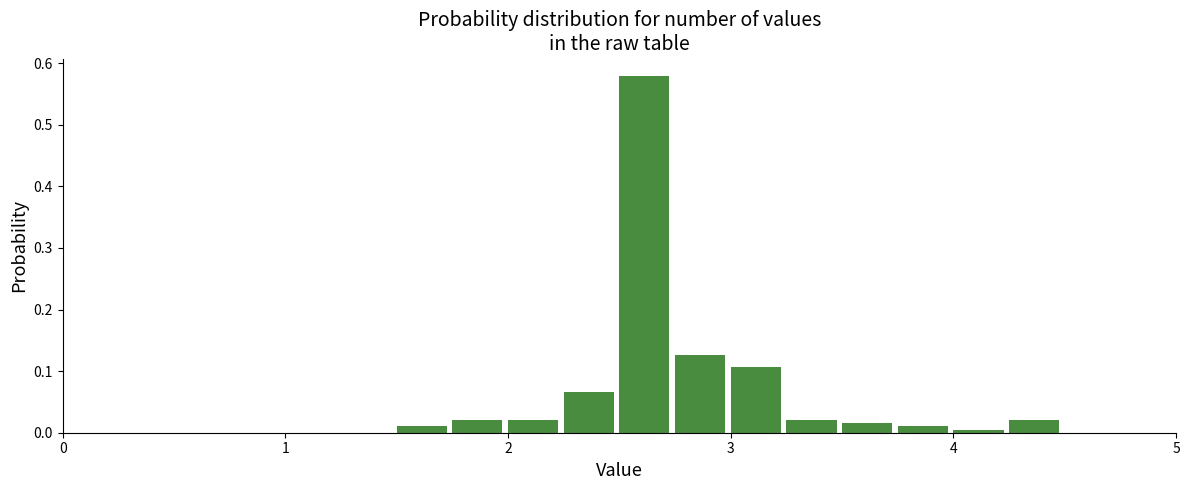

Around what value on the x-axis is the tallest bar? Give the approximate position of its centre, as read against the axis.

2.6